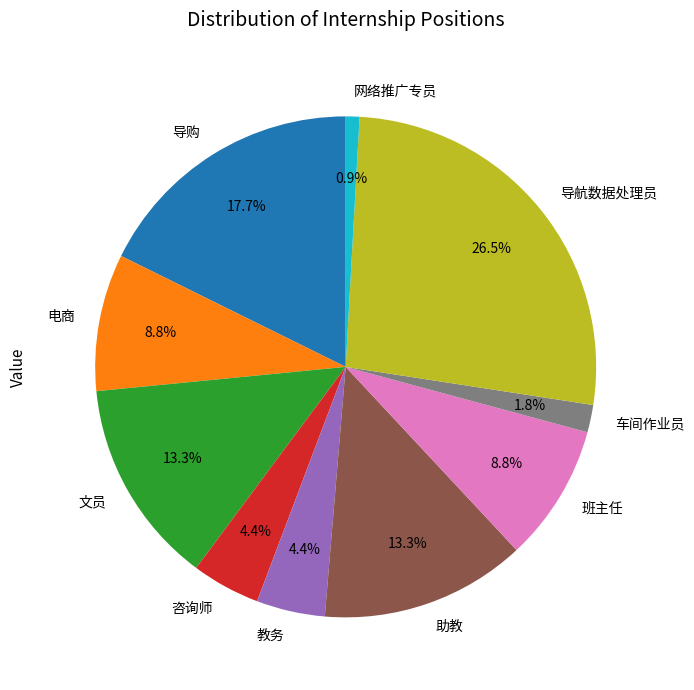

To the nearest percent, what is the difference between the largest and smallest slice percentages?

26%